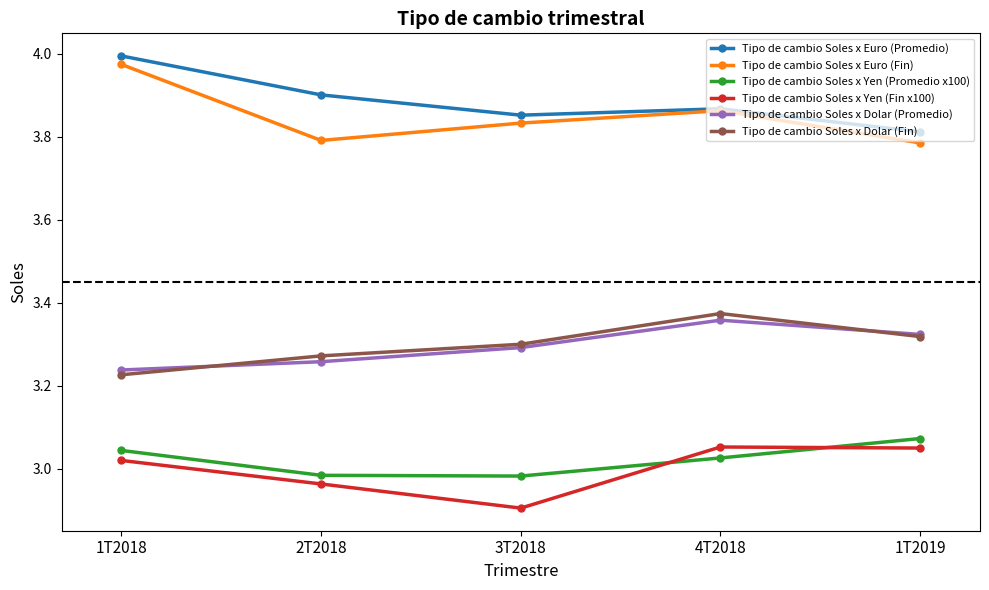

Is the value of Tipo de cambio Soles x Yen (Promedio x100) at 1T2019 greater than the value of Tipo de cambio Soles x Euro (Fin) at 1T2018?

No